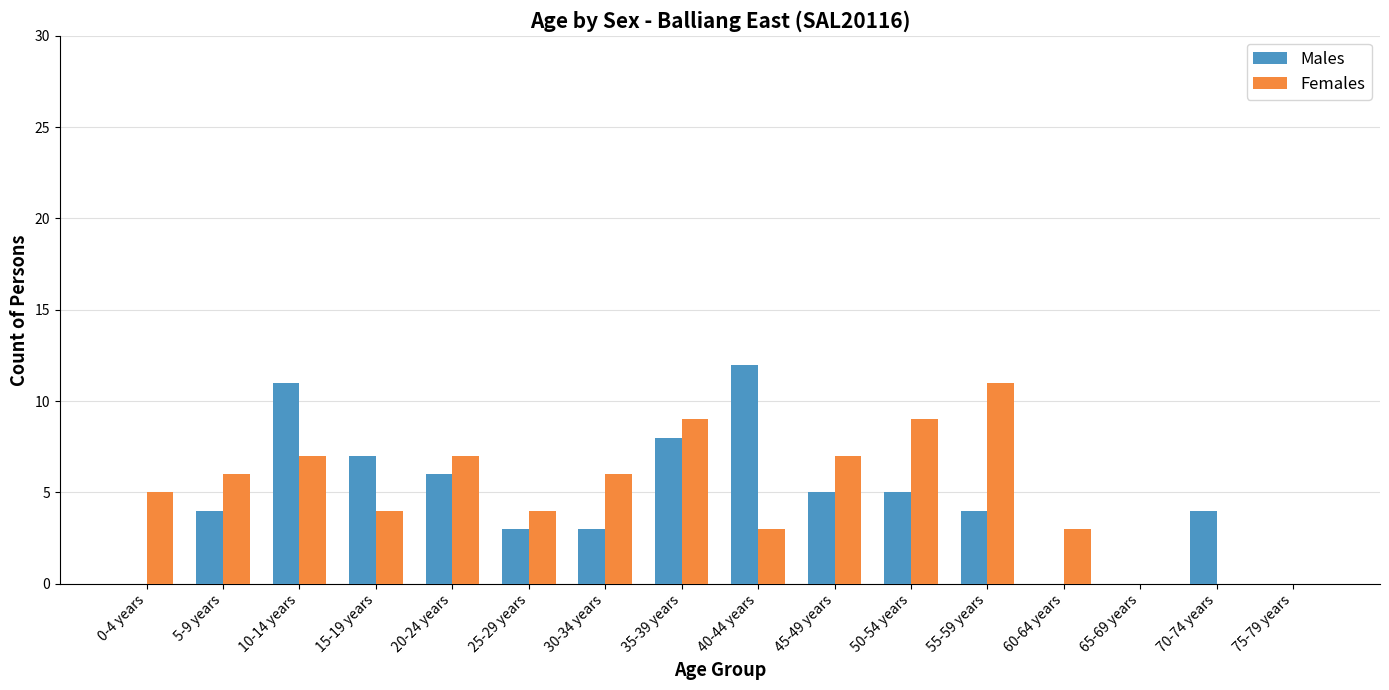

How many series are shown in this chart?

2